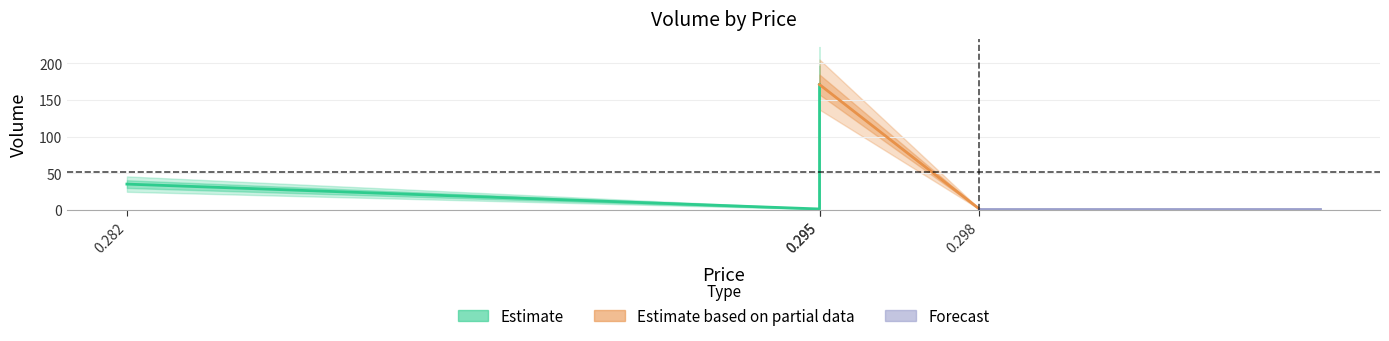

What is the difference between the second highest and minimum values?

34